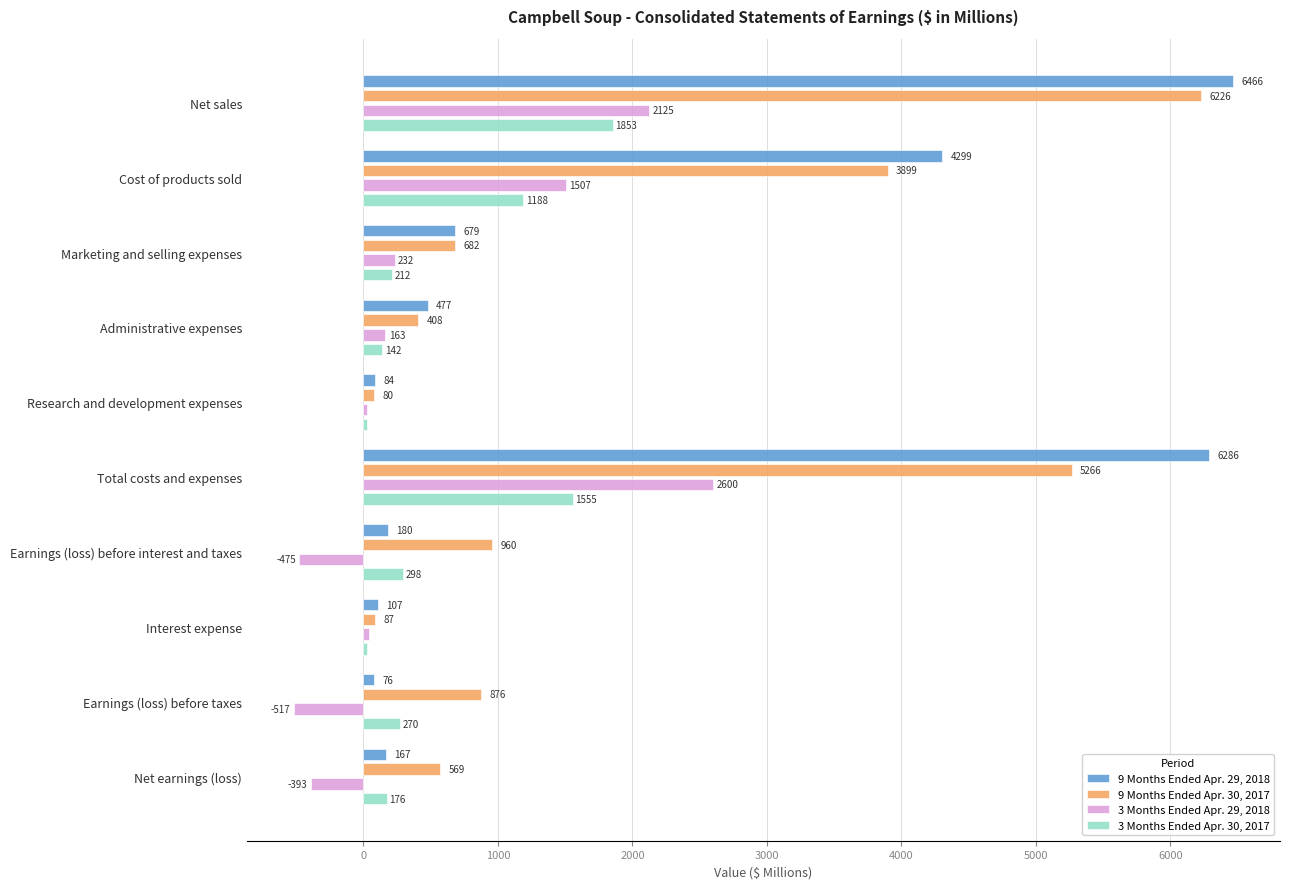

At how many categories does at least one series exceed 4414?

2